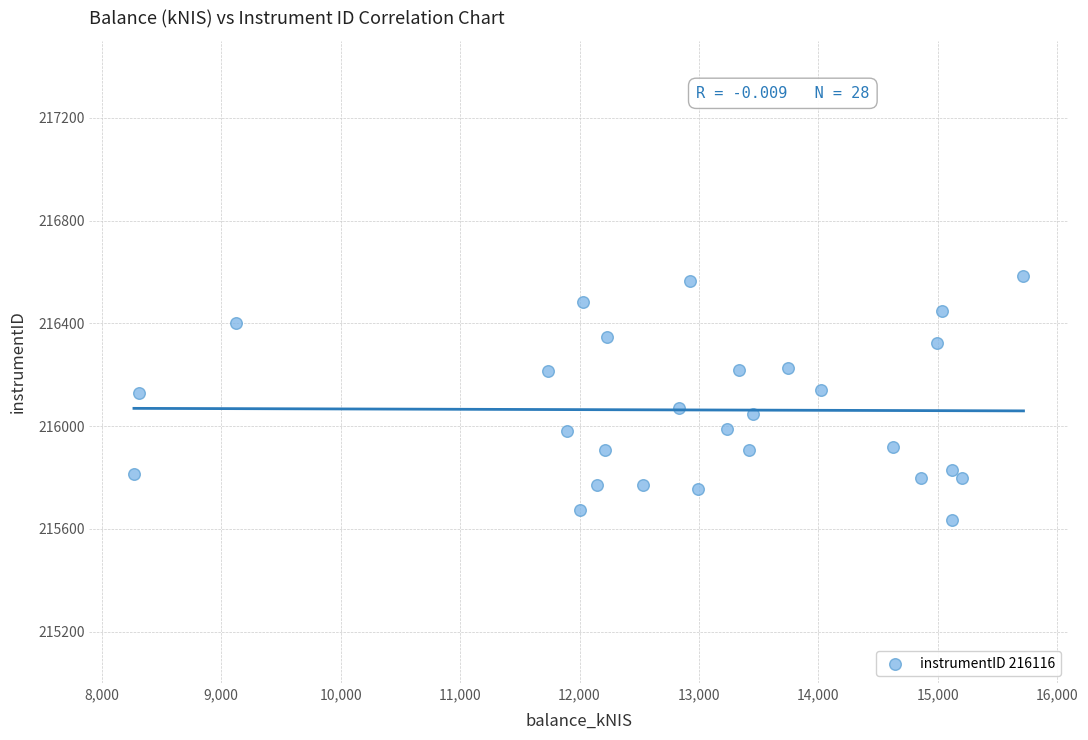

What is the range of Y values (max minus min)?

949.3